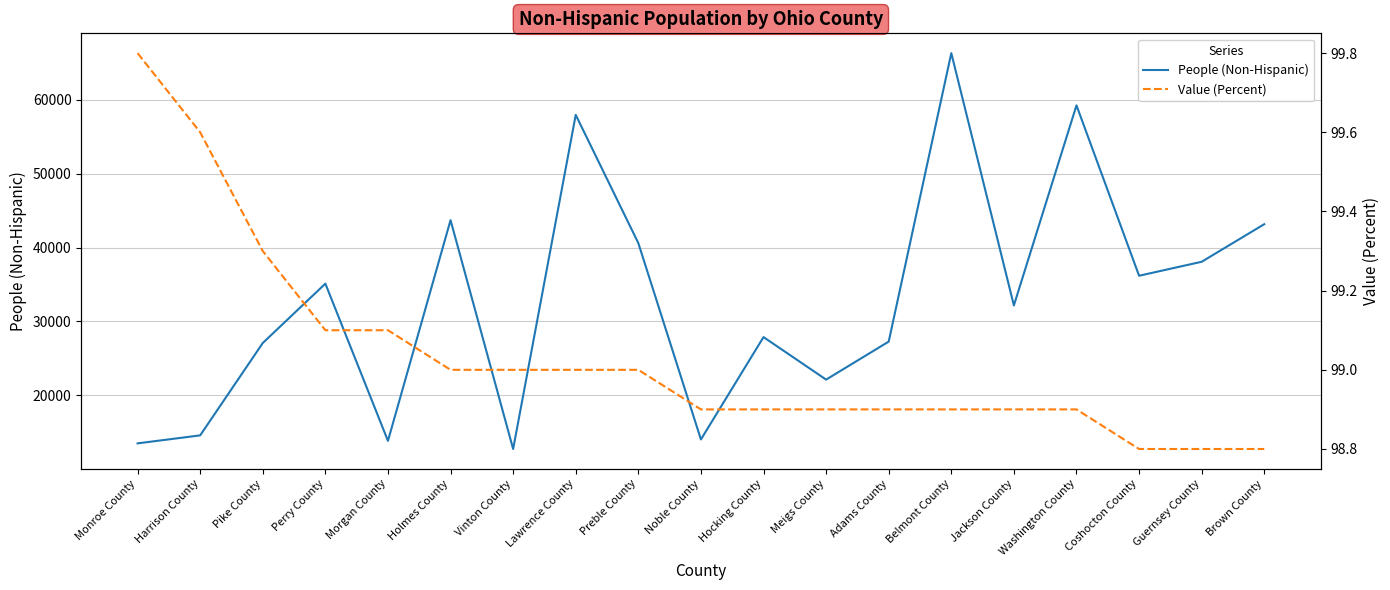

Rank the categories by Value (Percent) value from highest to lowest.

Monroe County, Harrison County, Pike County, Perry County, Morgan County, Holmes County, Vinton County, Lawrence County, Preble County, Noble County, Hocking County, Meigs County, Adams County, Belmont County, Jackson County, Washington County, Coshocton County, Guernsey County, Brown County